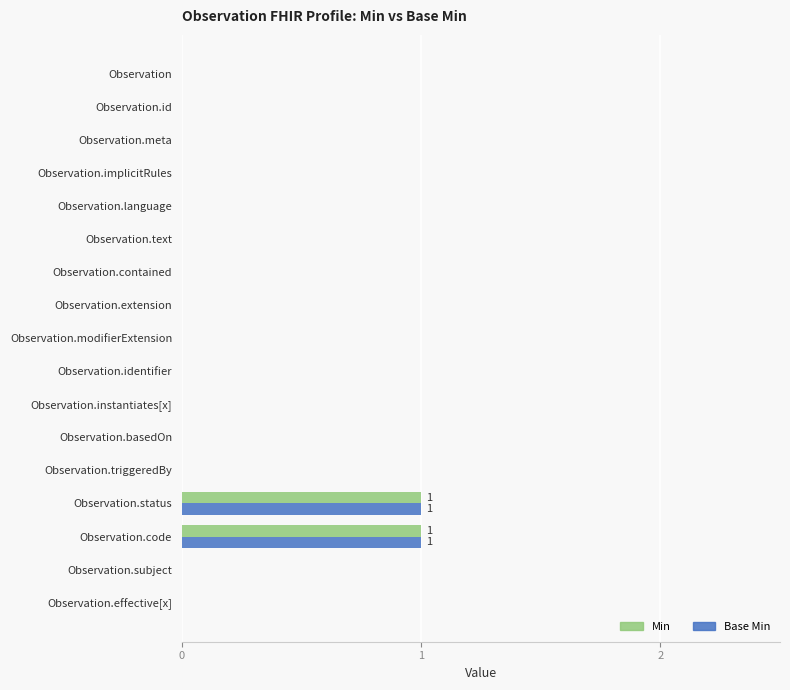

The value of Min at Observation.extension is 1. True or false?

False